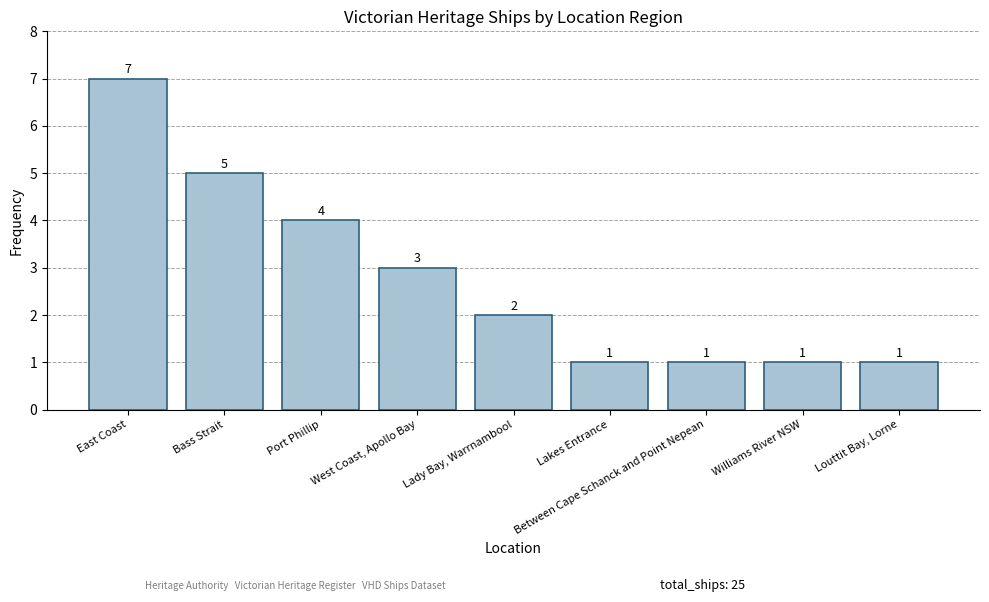

Approximately how many times larger is the value at Louttit Bay, Lorne compared to Lakes Entrance?

1.0